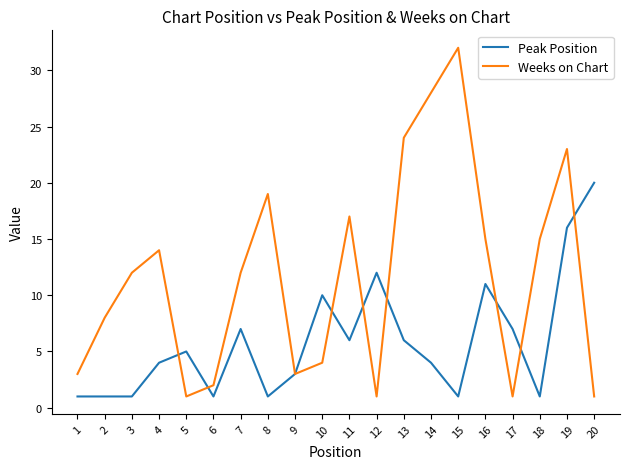

What is the maximum value for Peak Position?

20